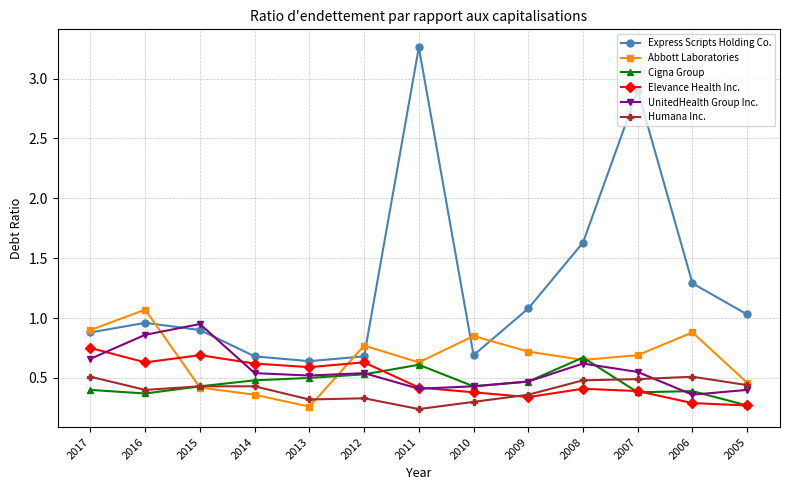

At which category is the sum across all series the highest?

2011